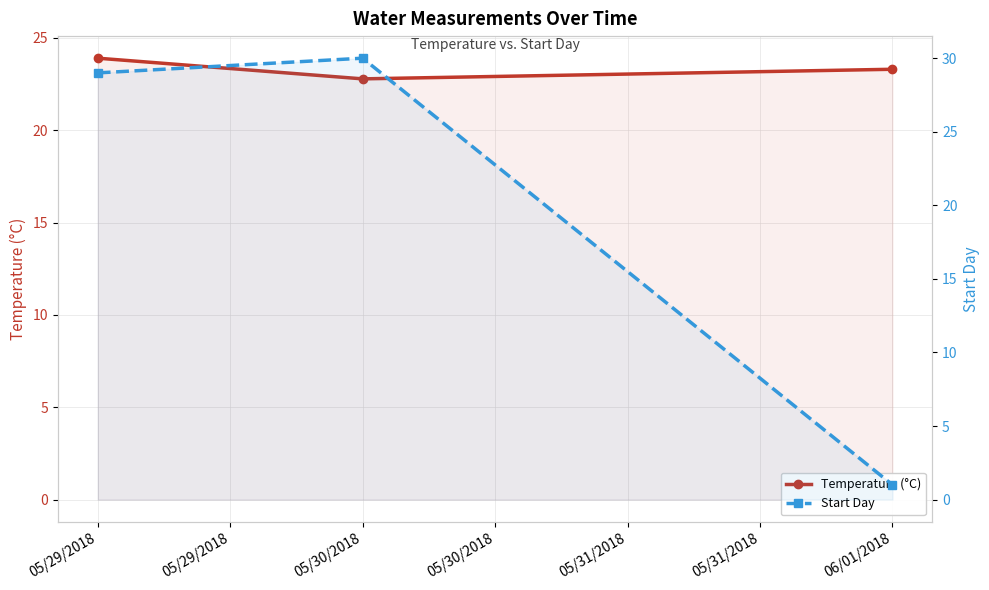

How many series are shown in this chart?

2